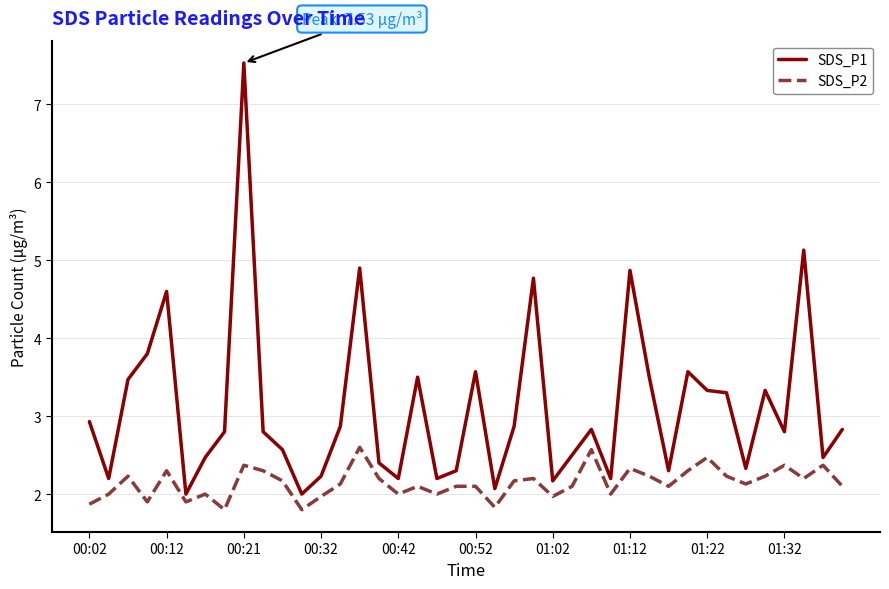

Reading right to left, list all the values displayed in this chart.

SDS_P1: 2.8	2.5	5.1	2.8	3.3	2.3	3.3	3.3	3.6	2.3	3.5	4.9	2.2	2.8	2.5	2.2	4.8	2.9	2.1	3.6	2.3	2.2	3.5	2.2	2.4	4.9	2.9	2.2	2.0	2.6	2.8	7.5	2.8	2.5	2.0	4.6	3.8	3.5	2.2	2.9
SDS_P2: 2.1	2.4	2.2	2.4	2.2	2.1	2.2	2.5	2.3	2.1	2.2	2.3	2.0	2.6	2.1	2.0	2.2	2.2	1.8	2.1	2.1	2.0	2.1	2.0	2.2	2.6	2.1	2.0	1.8	2.2	2.3	2.4	1.8	2.0	1.9	2.3	1.9	2.2	2.0	1.9